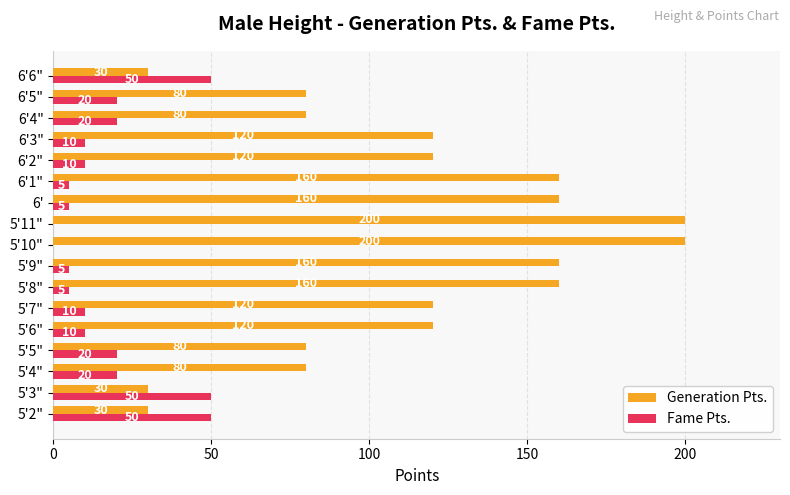

Between 5'10" and 6'3", which series saw the biggest shift?

Generation Pts.